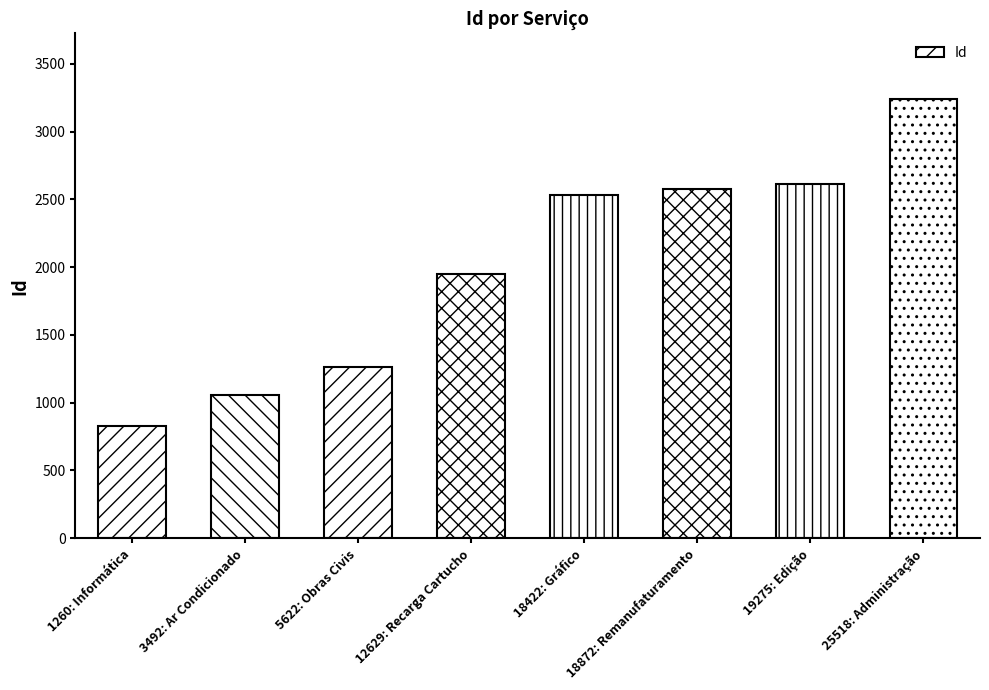

At which category does the chart reach its minimum across all series?

1260: Informática